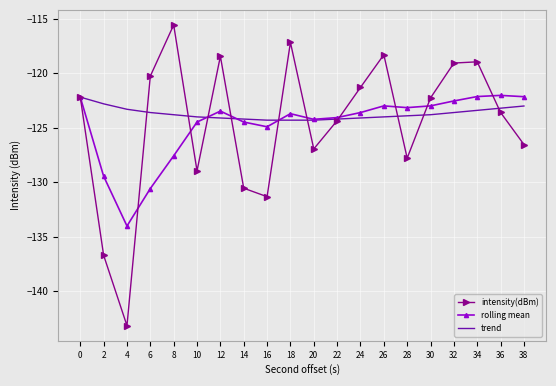

True or false: trend has a value of -123.6 at 6.

True